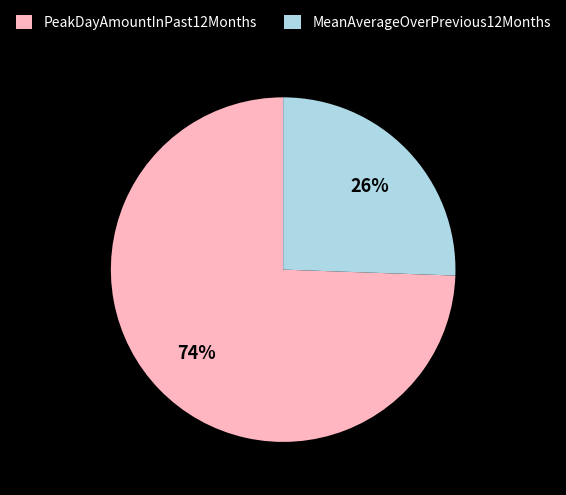

To the nearest percent, what portion does PeakDayAmountInPast12Months represent?

74%